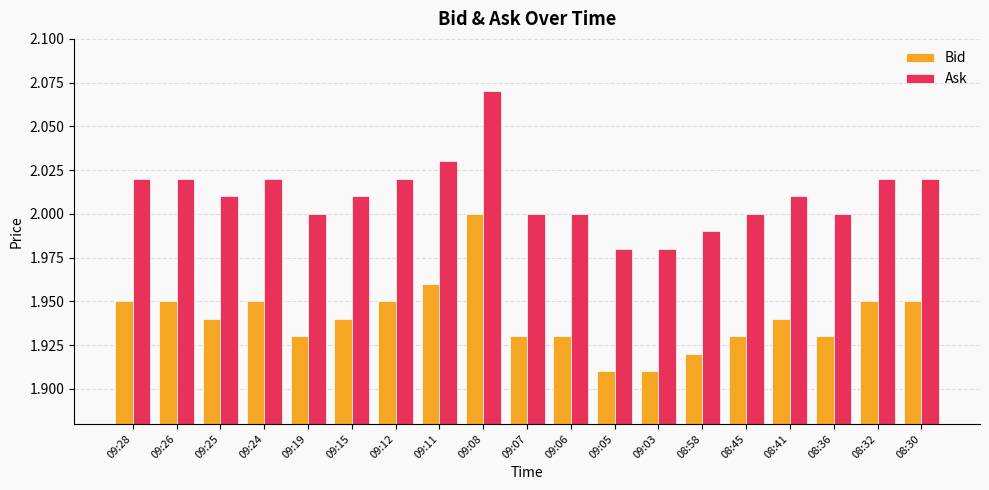

Is the value of Bid at 09:07 greater than the value of Ask at 09:12?

No